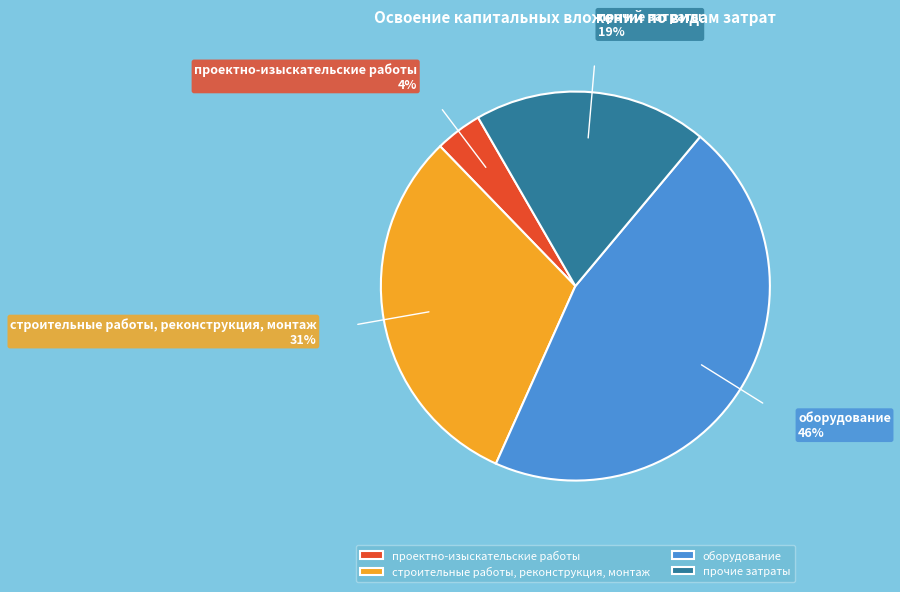

To the nearest percent, what portion does прочие затраты represent?

19%